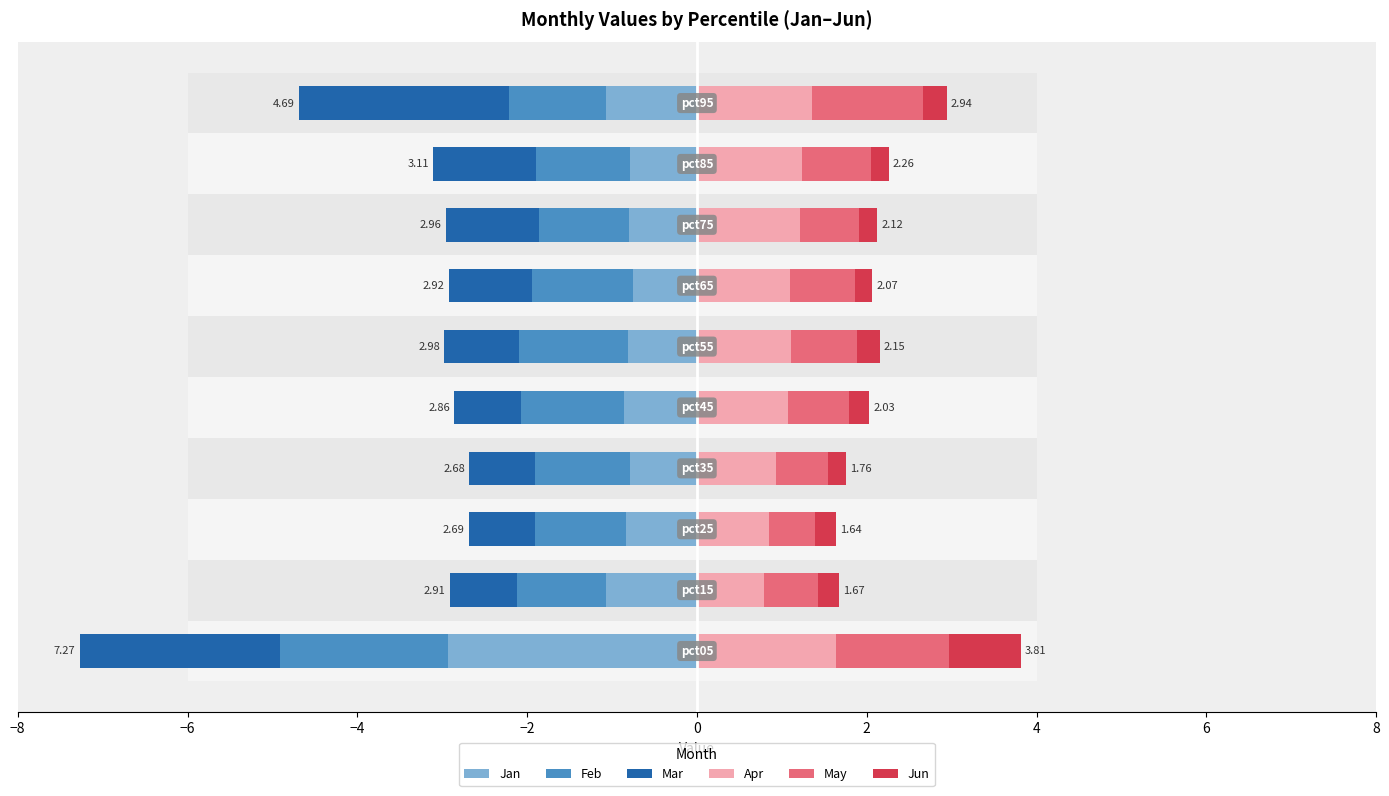

What is the difference between the Mar values at 2 and 0?

0.1